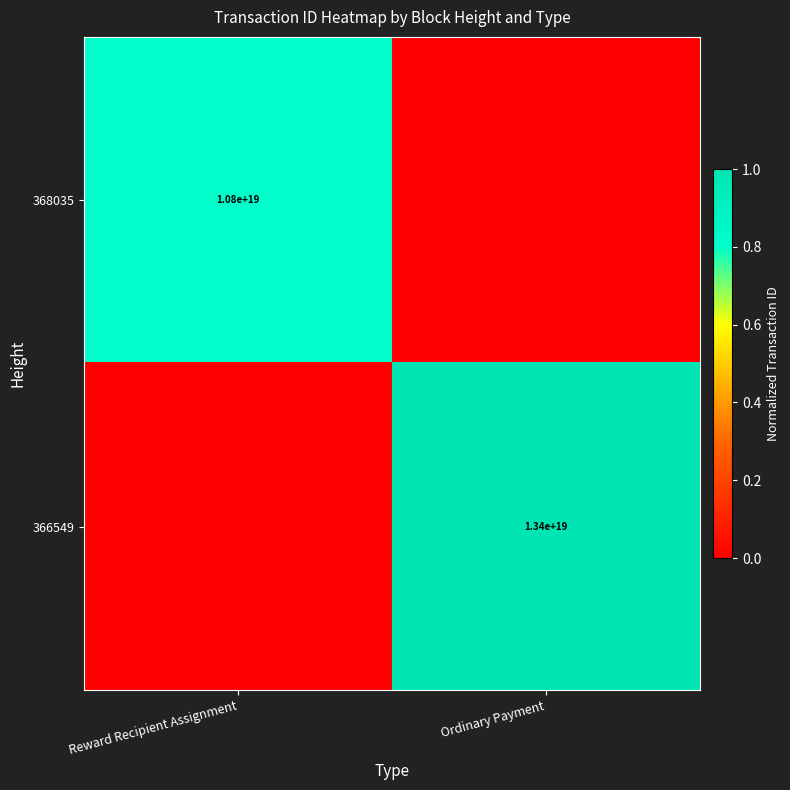

The 366549 series shows 3726646552452977152 at Ordinary Payment. True or false?

False